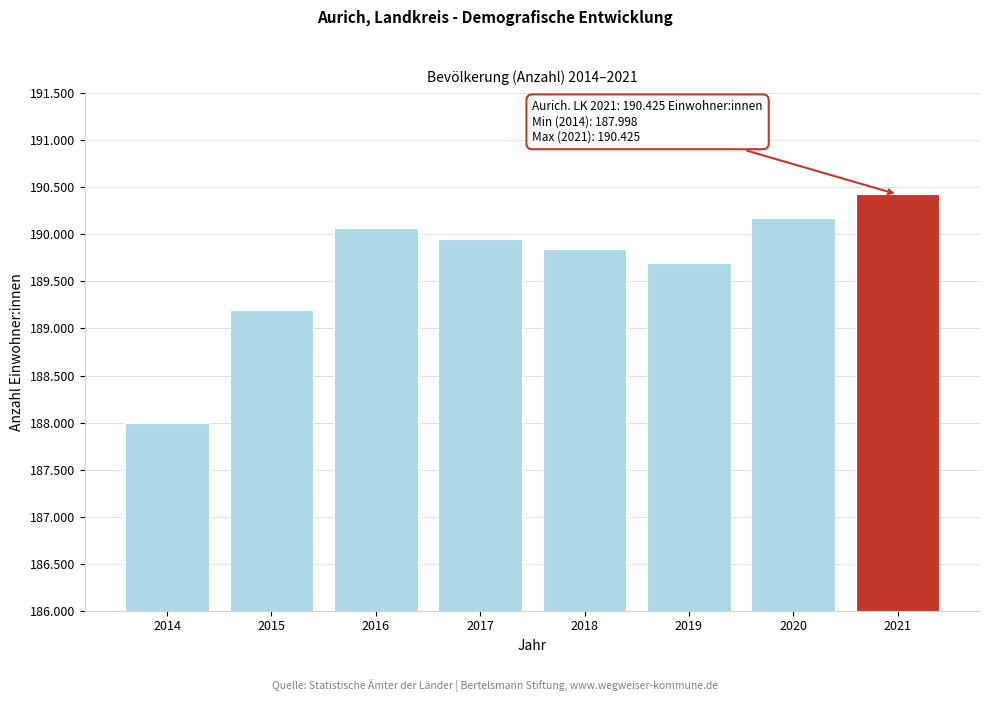

Does the chart contain any negative values?

No